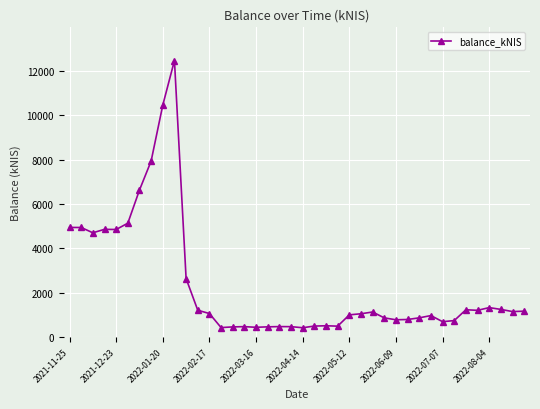

What is the value of the 1st point from the left?

4941.3